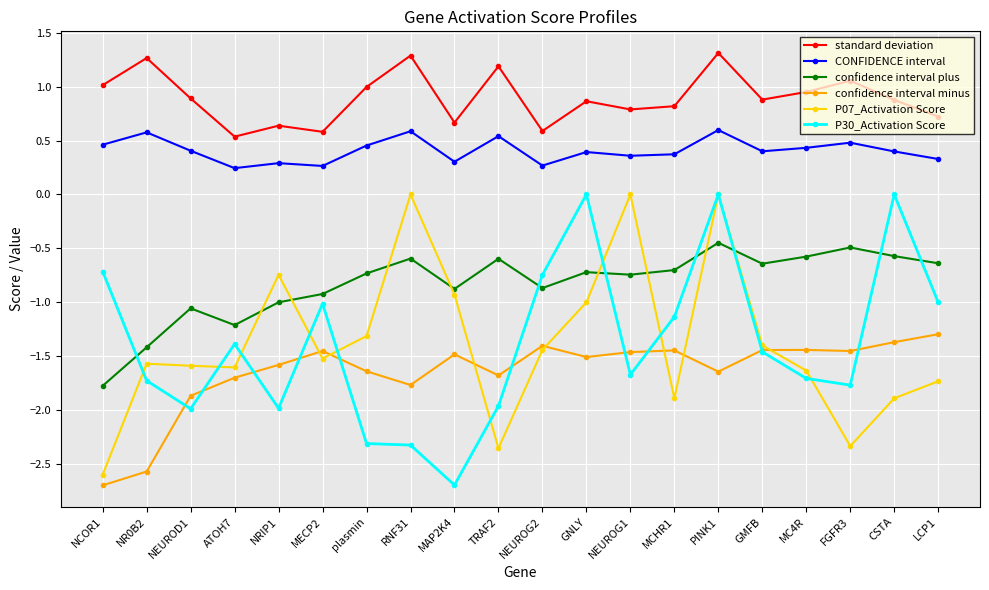

What is the difference between the P07_Activation Score values at GNLY and LCP1?

0.7